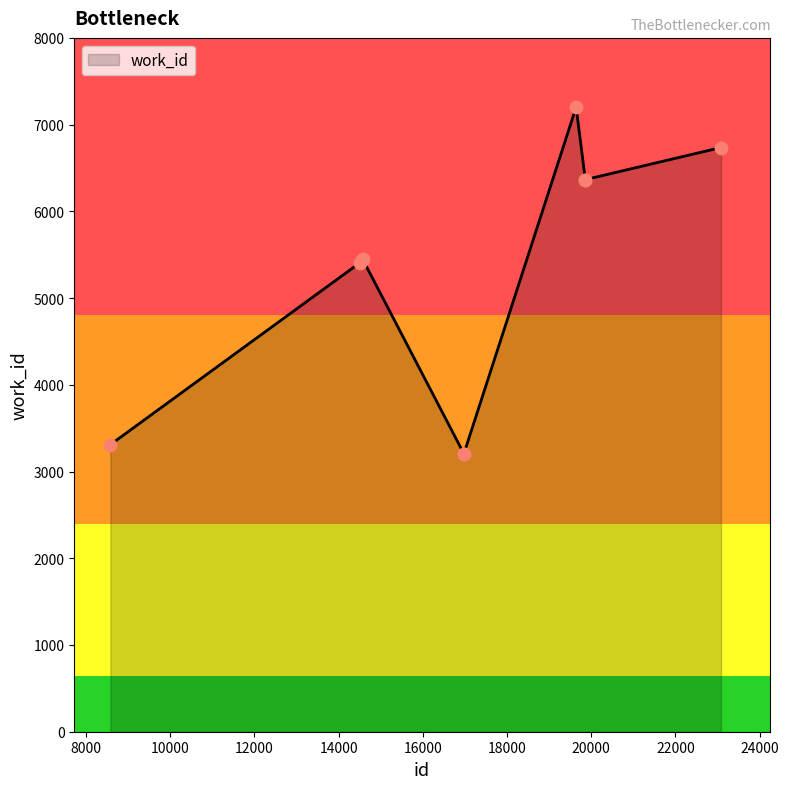

What is the difference between the maximum and minimum values?

3995